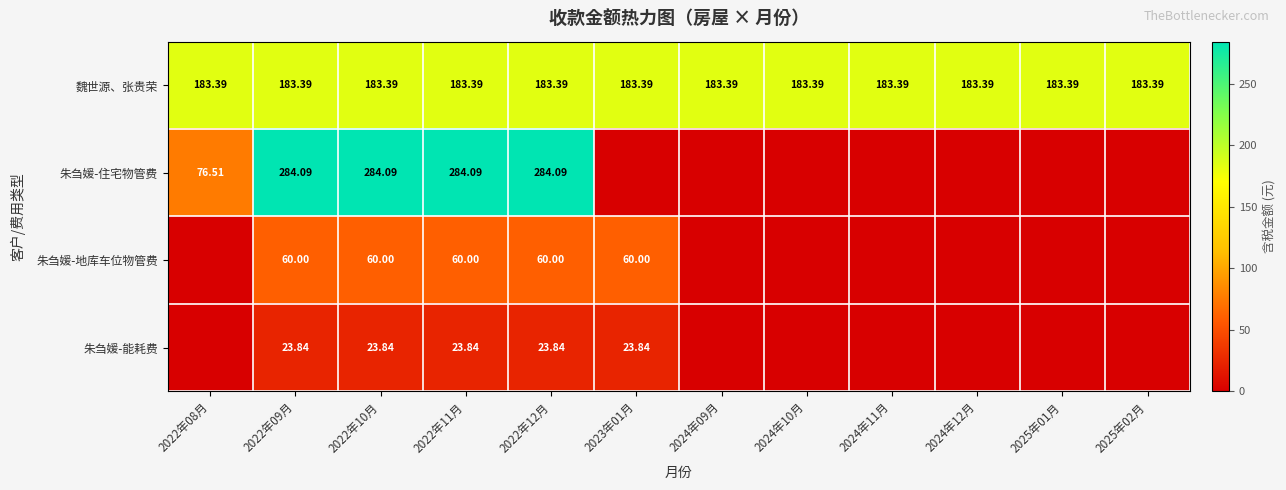

At which category is the sum across all series the highest?

2022年09月